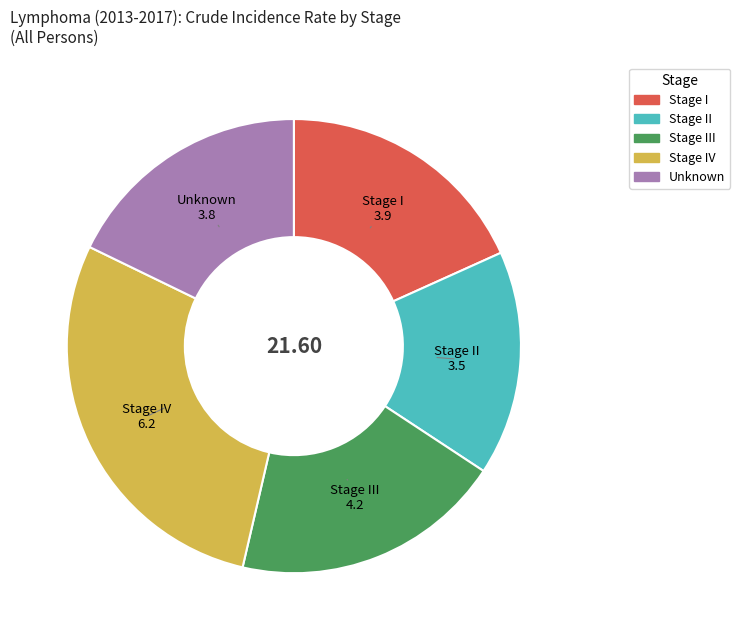

The Stage I slice represents 6% of the pie. True or false?

False